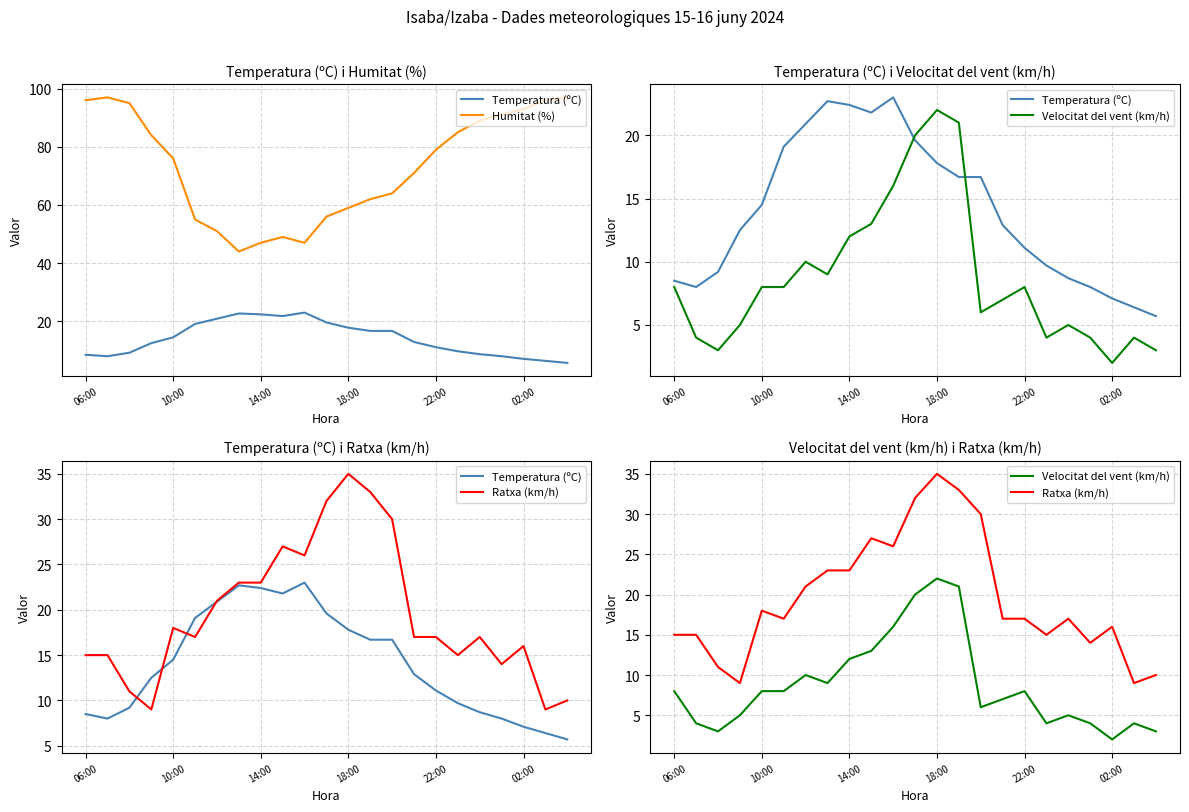

The Ratxa (km/h) series shows 14.0 at 19. True or false?

True